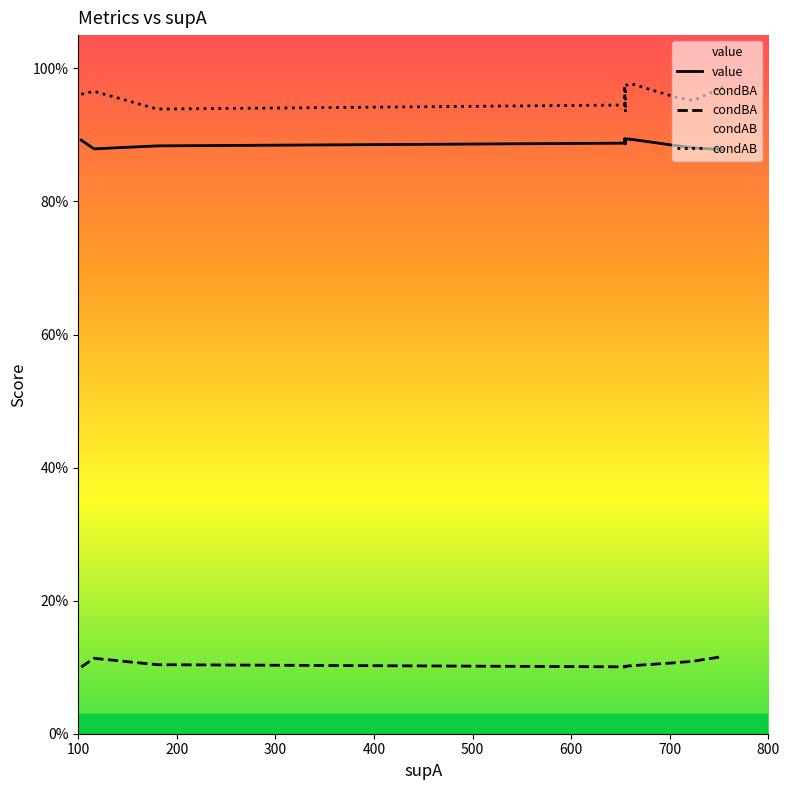

Reading left to right, transcribe all the data shown in this chart.

value: 0.9	0.9	0.9	0.9	0.9	0.9	0.9	0.9	0.9	0.9	0.9	0.9	0.9	0.9	0.9	0.9	0.9	0.9	0.9	0.9
condBA: 0.1	0.1	0.1	0.1	0.1	0.1	0.1	0.1	0.1	0.1	0.1	0.1	0.1	0.1	0.1	0.1	0.1	0.1	0.1	0.1
condAB: 1.0	1.0	1.0	1.0	1.0	1.0	1.0	0.9	0.9	0.9	1.0	1.0	0.9	1.0	1.0	1.0	1.0	1.0	1.0	1.0